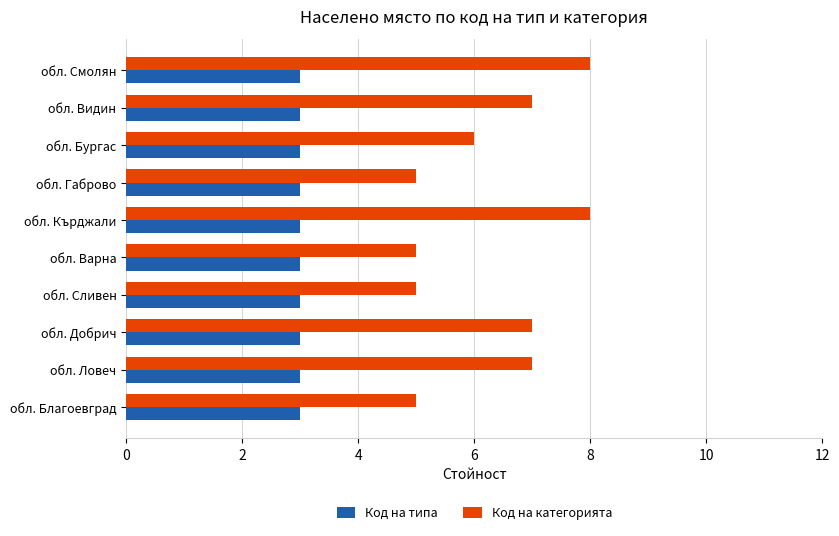

Where is Код на категорията nearest to the value 6?

обл. Бургас